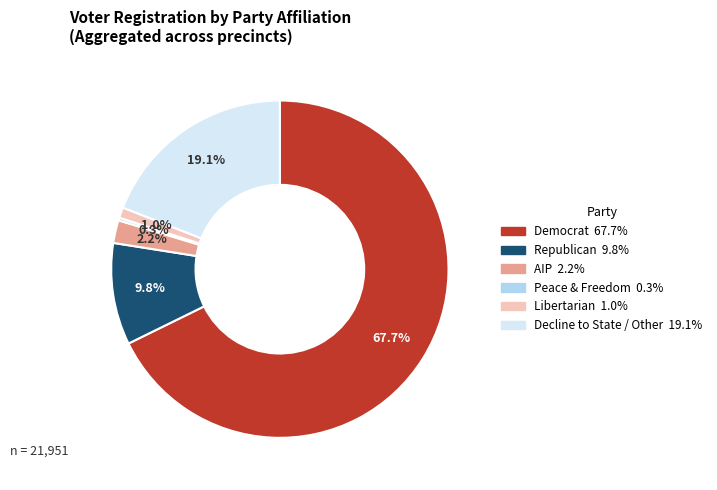

Does any single category account for the majority?

Yes